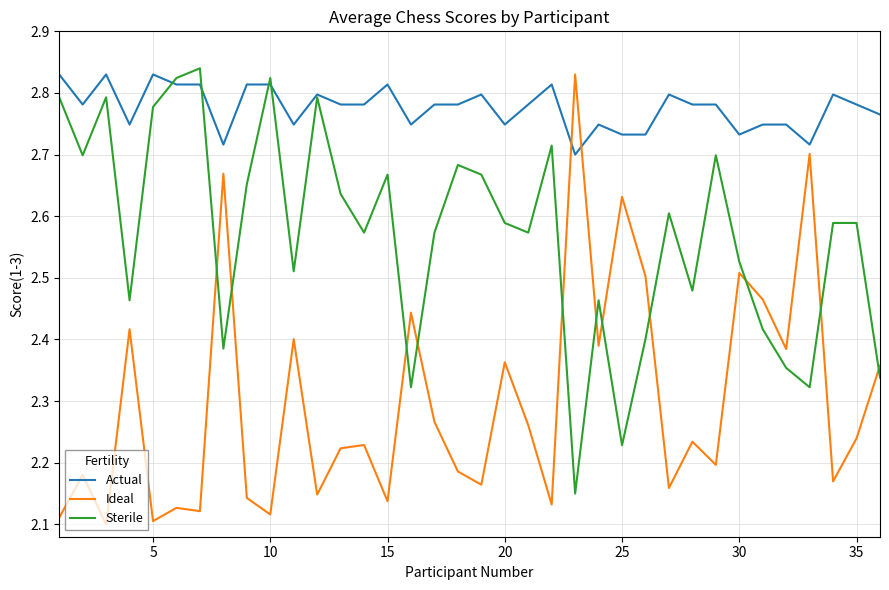

Which series has the largest range (max minus min)?

Ideal